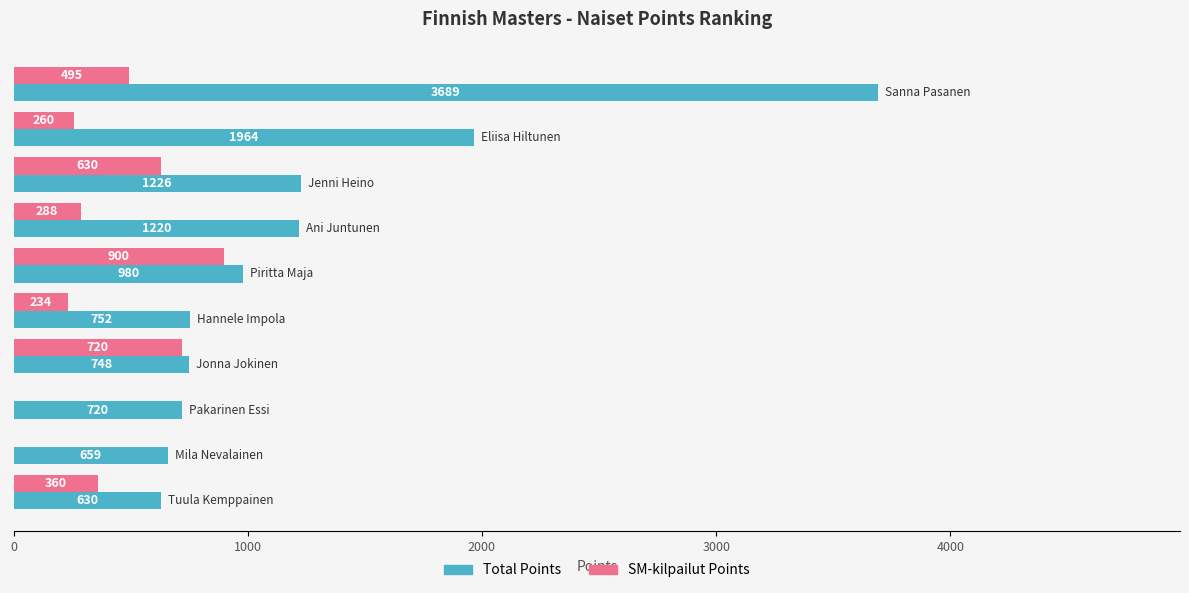

Which series has the largest total across all categories?

Total Points